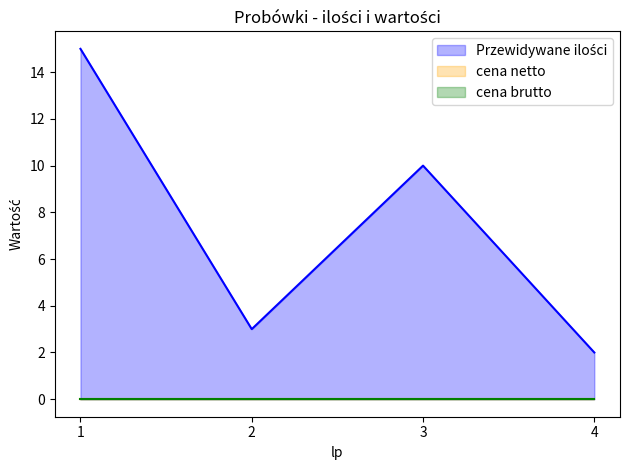

Where is Przewidywane ilości nearest to the value 8?

3